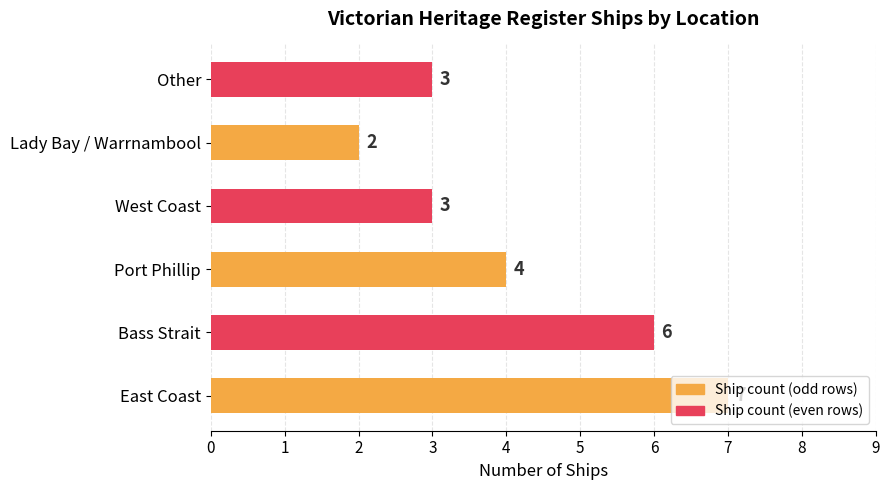

How many values are between 3 and 6?

4